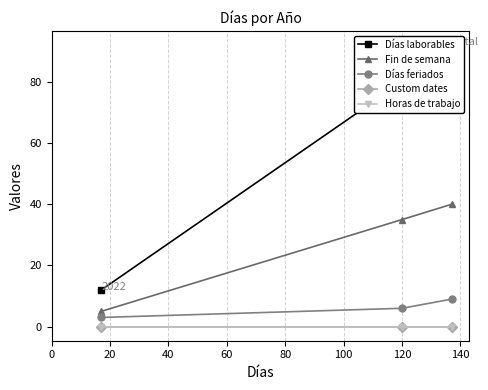

Is it true that Días feriados equals 9 at 20?

False